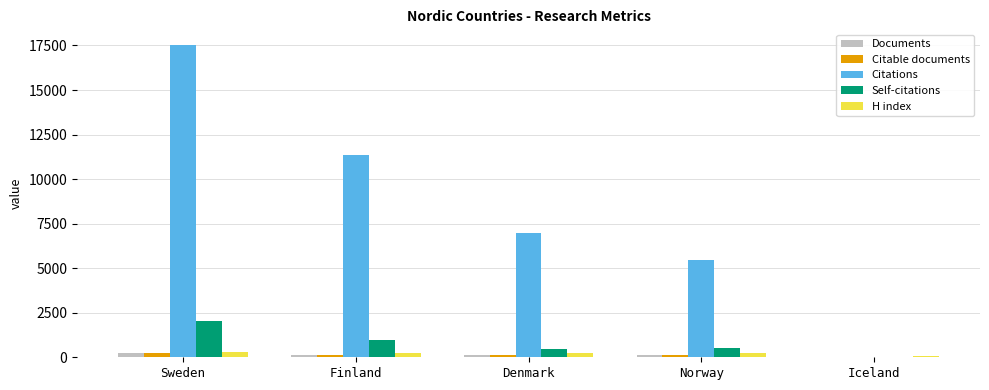

Which label corresponds to the largest value in the chart?

Sweden